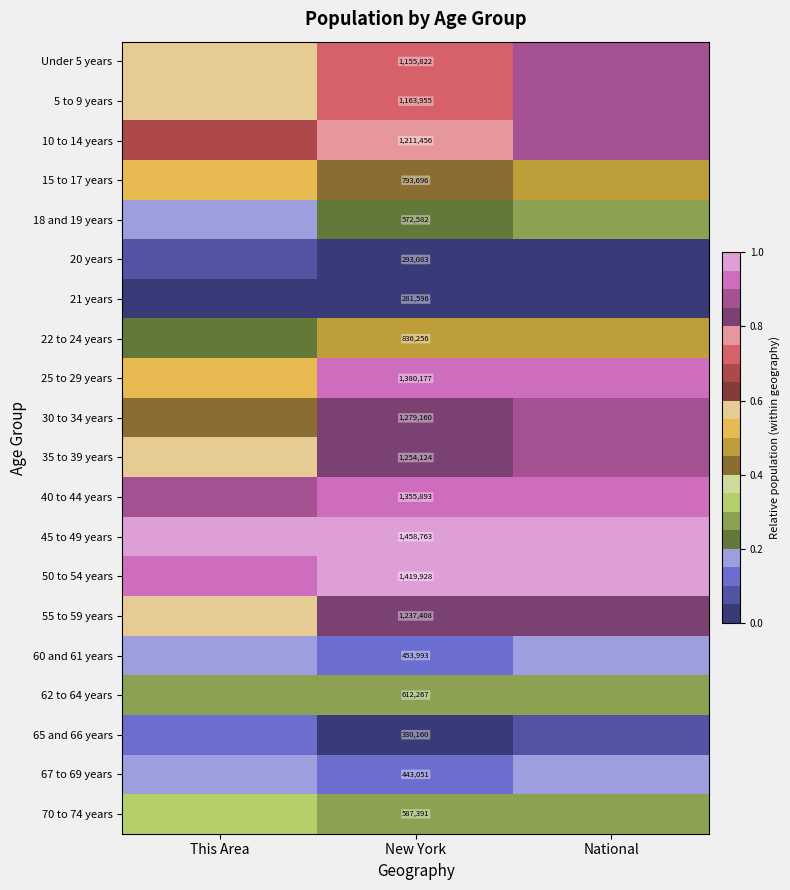

What is the difference between the maximum and minimum values in the 15 to 17 years series?

0.1